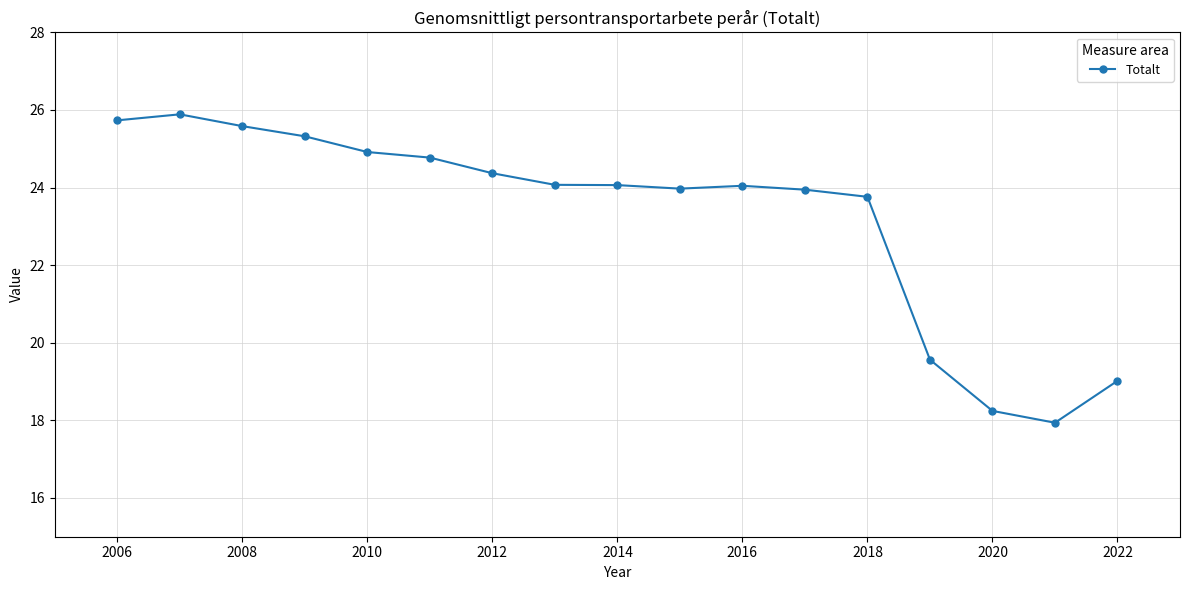

What is the value of the 15th point from the left?

18.2